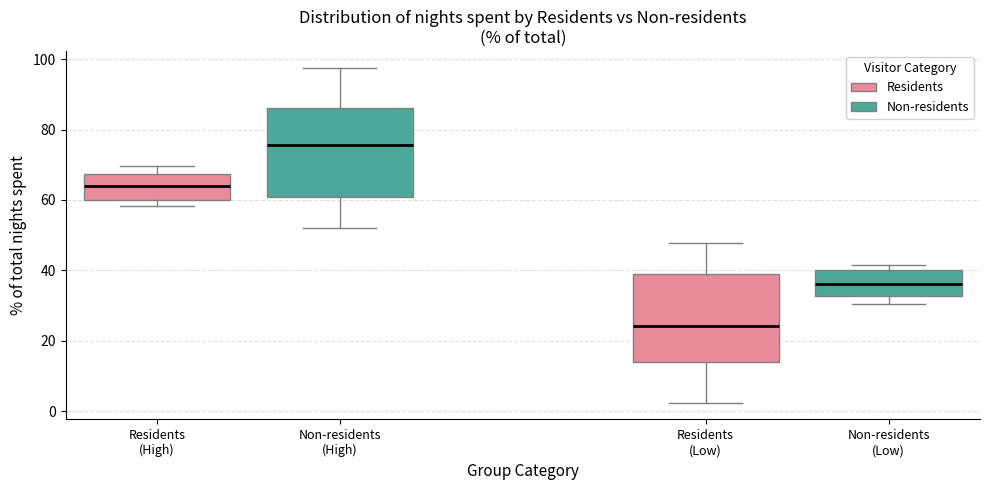

Where does the lower whisker of the box for Non-residents (High) end on the y-axis? The values are not printed on the chart, so give them approximately, as read against the axis.

52